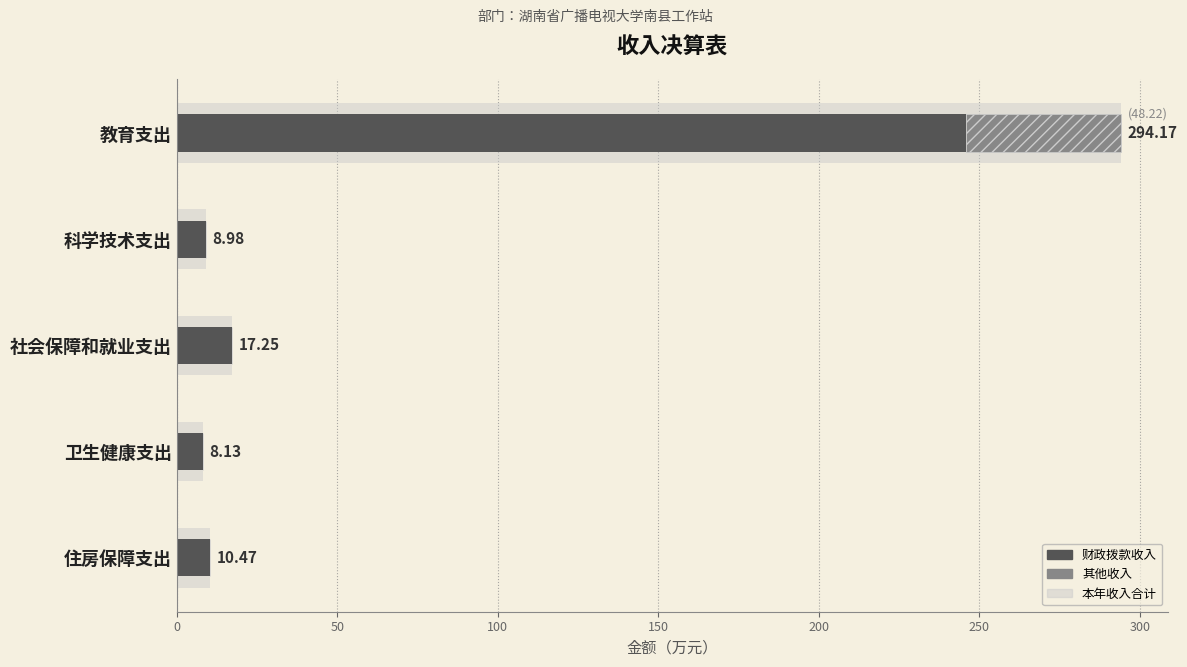

The 其他收入 series shows 31.3 at 科学技术支出. True or false?

False